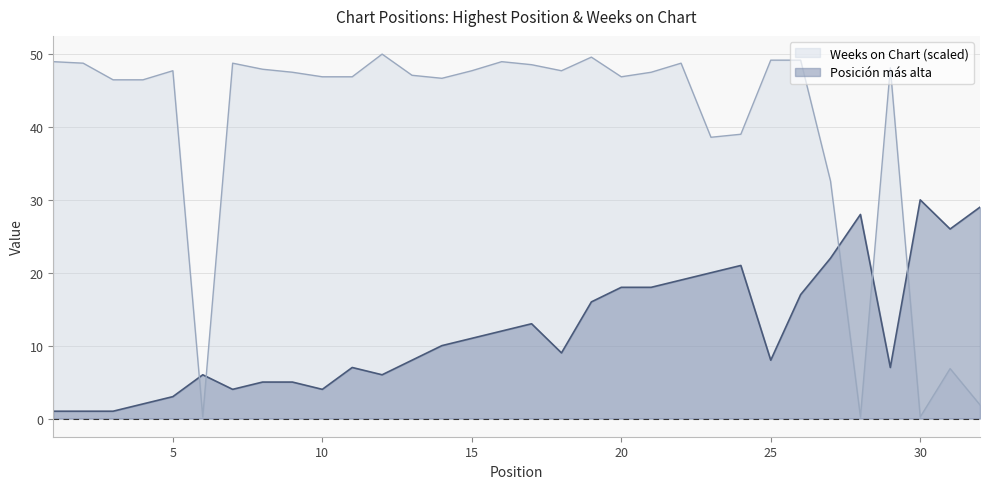

Where do Posicion mas alta and Weeks on Chart first cross each other?

5 and 6